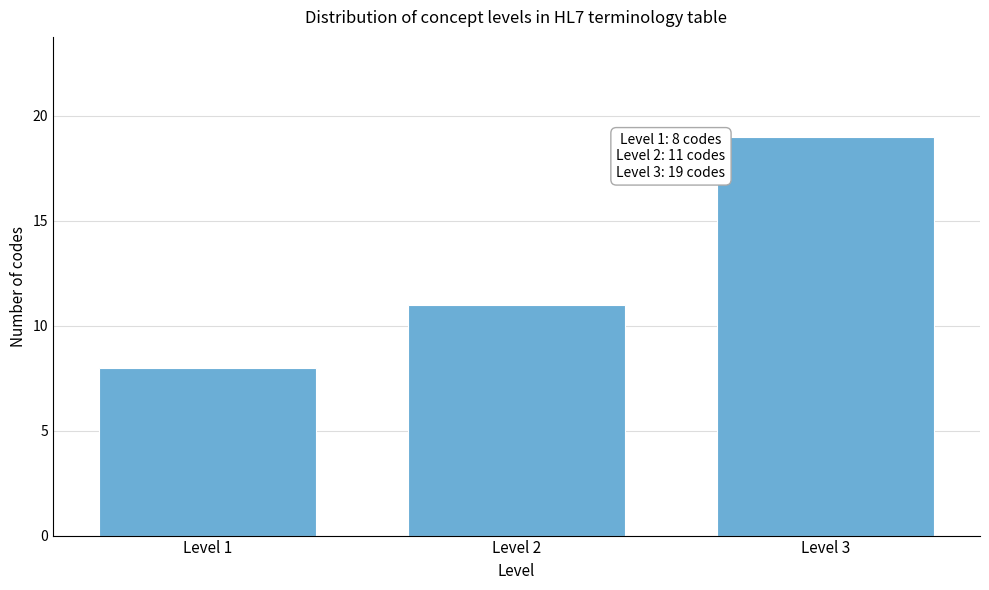

Reading right to left, list all the values displayed in this chart.

Level 3=19	Level 2=11	Level 1=8